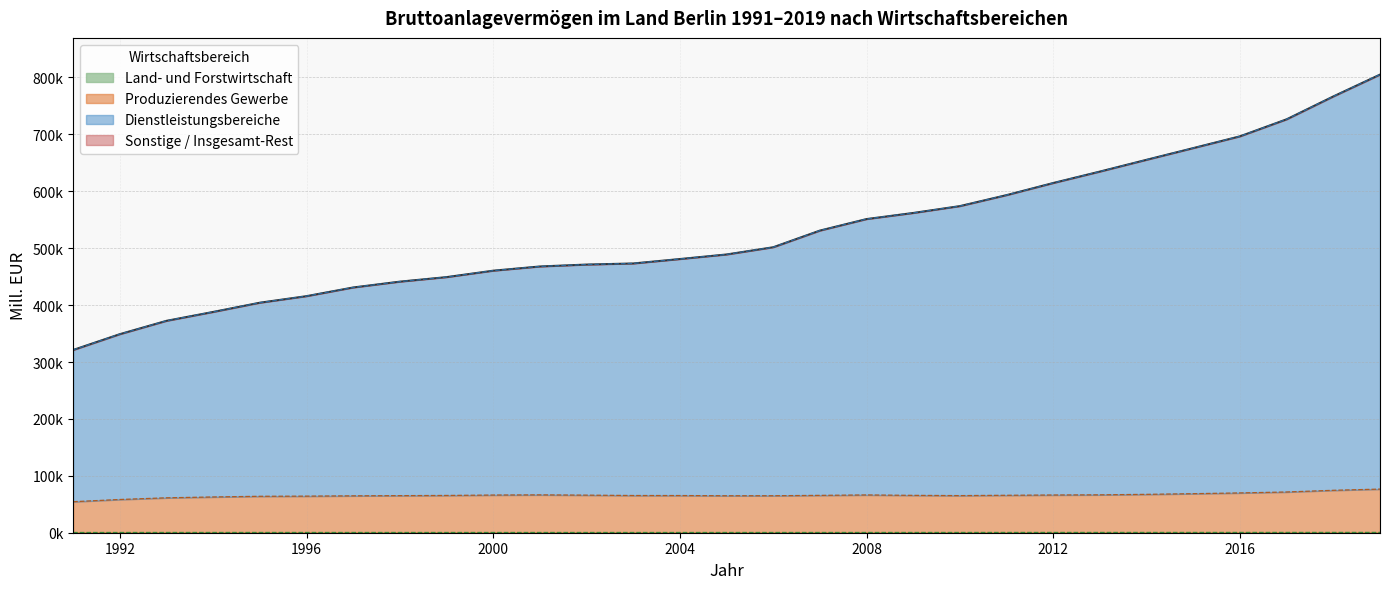

How many lines are shown in the chart?

4